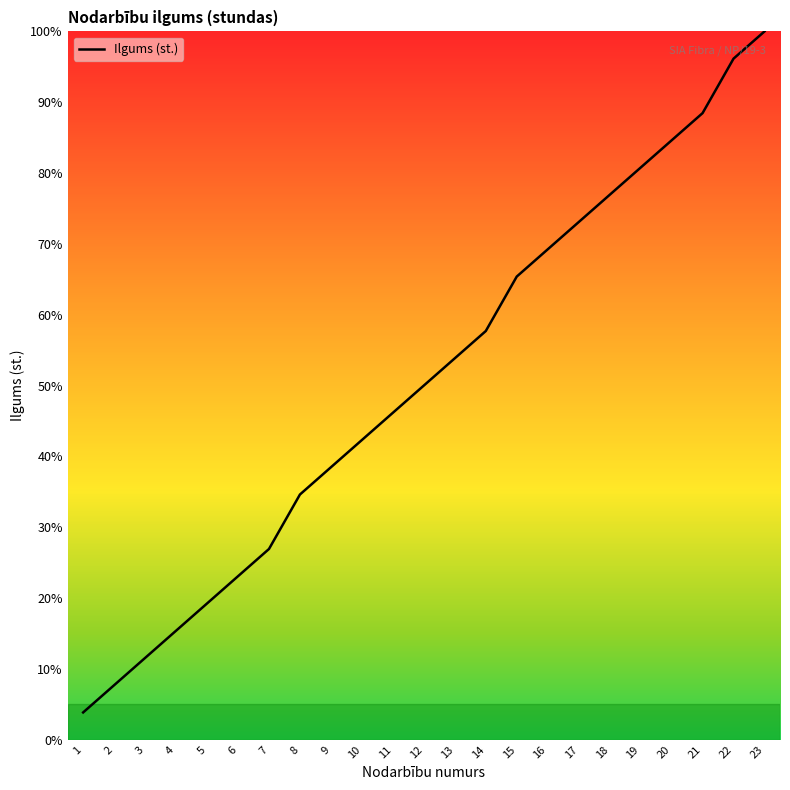

Does the chart have visible grid lines?

No